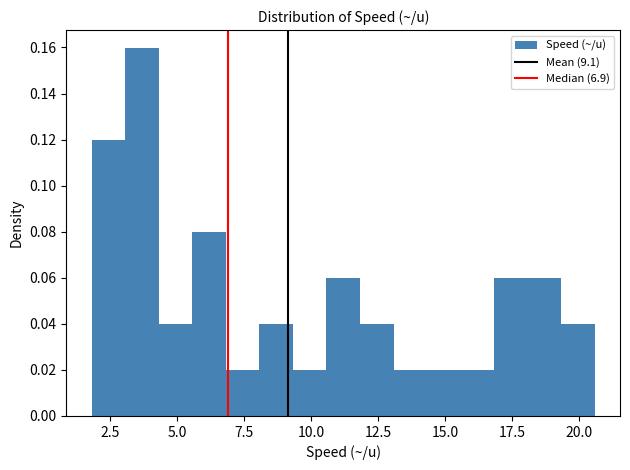

Read against the x-axis, roughly where is the centre of the tallest bar?

3.5